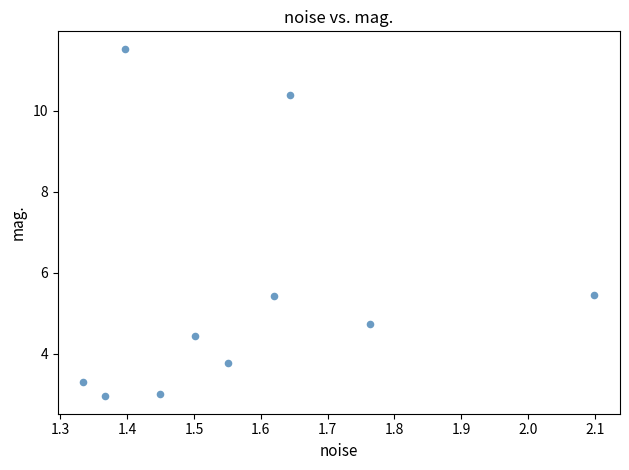

What is the range of X values (max minus min)?

0.8